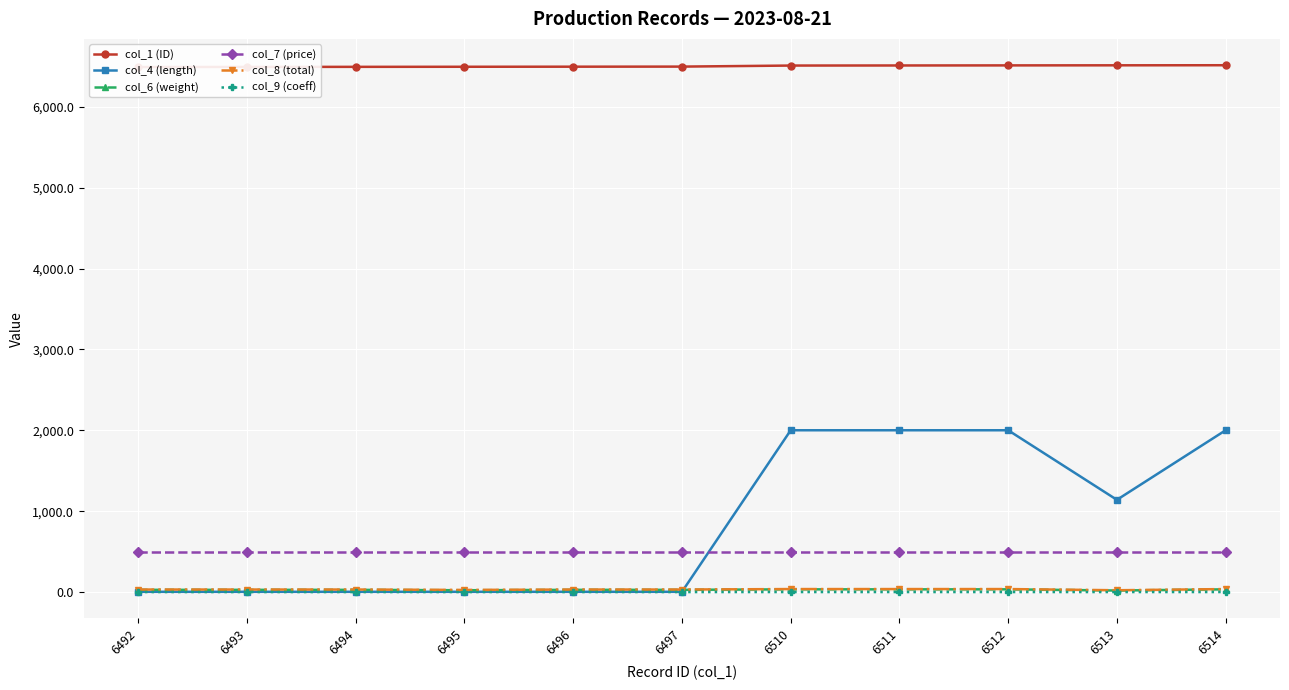

How many values in the col_1 (ID) series exceed 6497?

5